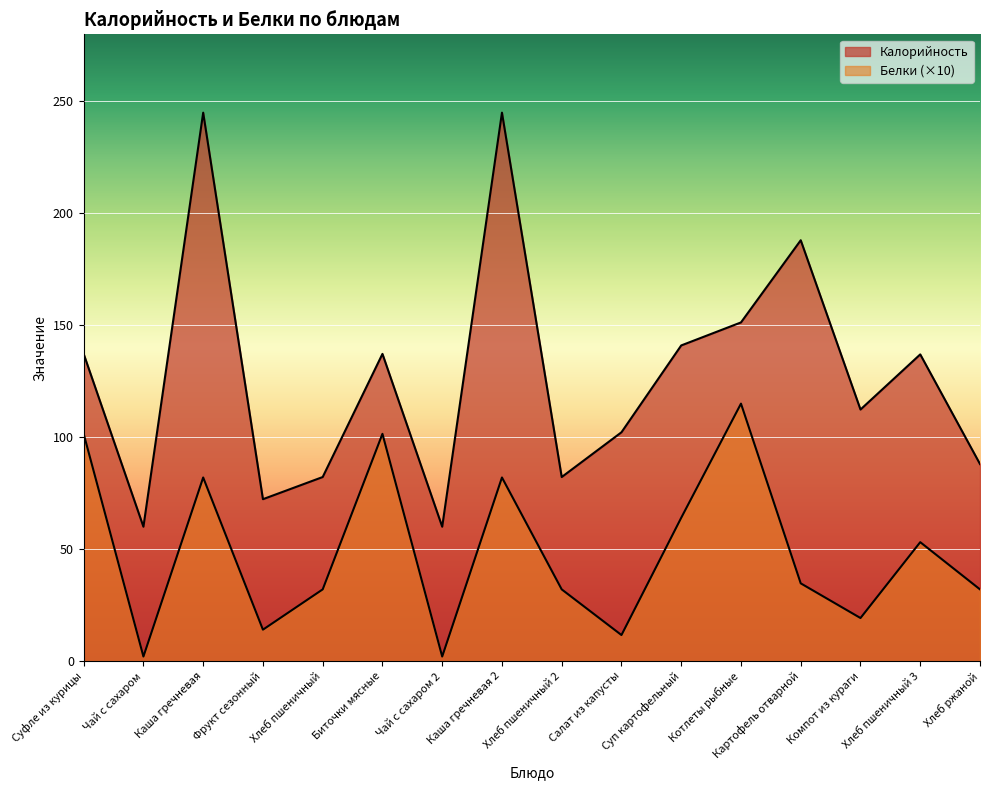

Does the chart display data point markers on the line(s)?

No